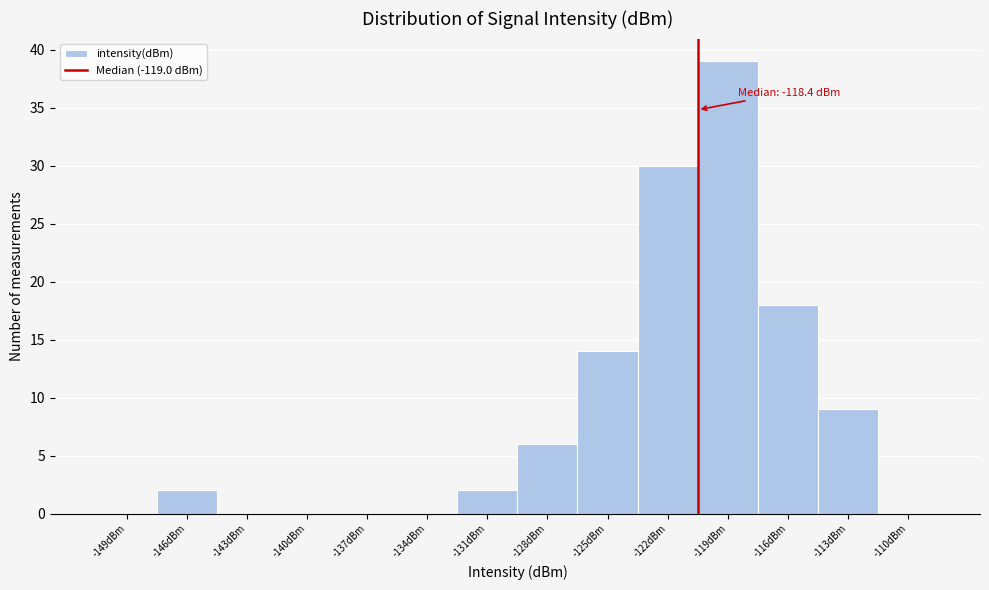

Reading left to right, list all the values displayed in this chart.

-149dBm=0	-146dBm=2	-143dBm=0	-140dBm=0	-137dBm=0	-134dBm=0	-131dBm=2	-128dBm=6	-125dBm=14	-122dBm=30	-119dBm=39	-116dBm=18	-113dBm=9	-110dBm=0